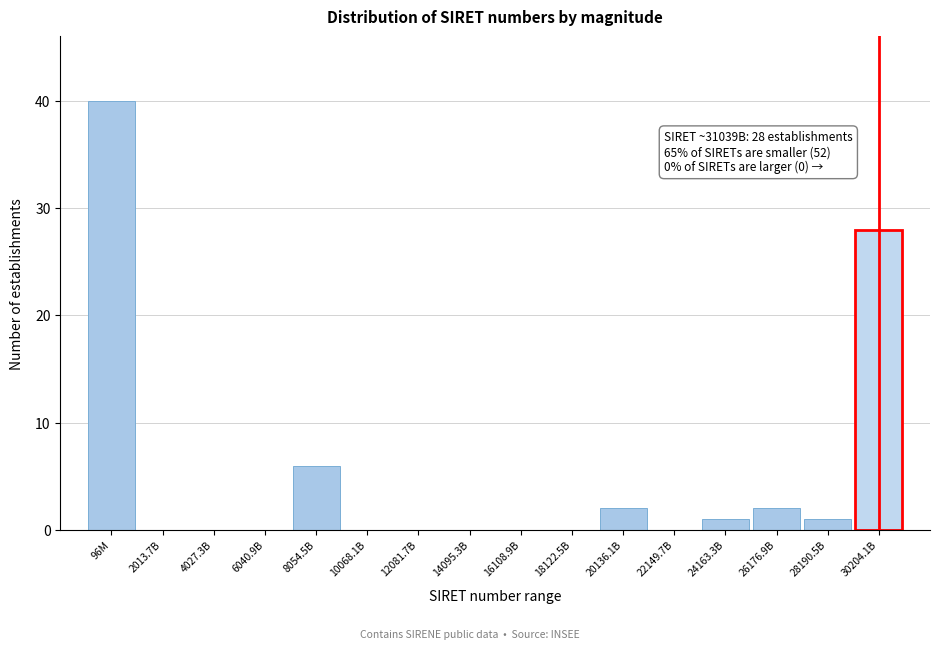

Reading left to right, transcribe all the data shown in this chart.

96M=40	2013.7B=0	4027.3B=0	6040.9B=0	8054.5B=6	10068.1B=0	12081.7B=0	14095.3B=0	16108.9B=0	18122.5B=0	20136.1B=2	22149.7B=0	24163.3B=1	26176.9B=2	28190.5B=1	30204.1B=28